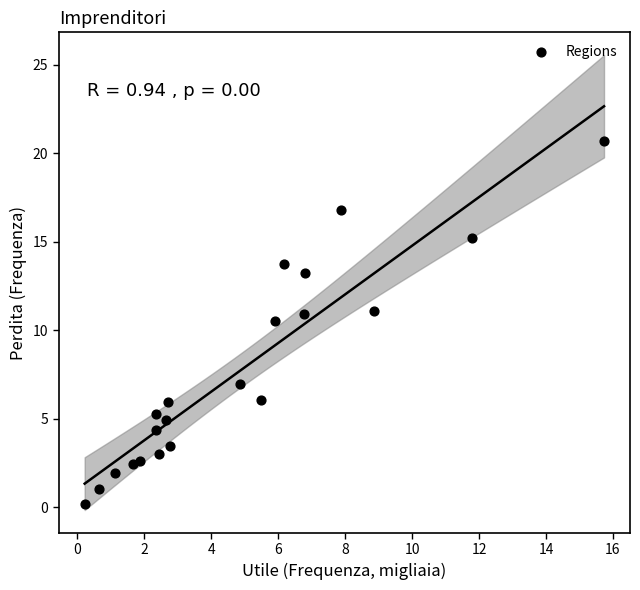

What Y value in the scatter plot is closest to 10?

10.6